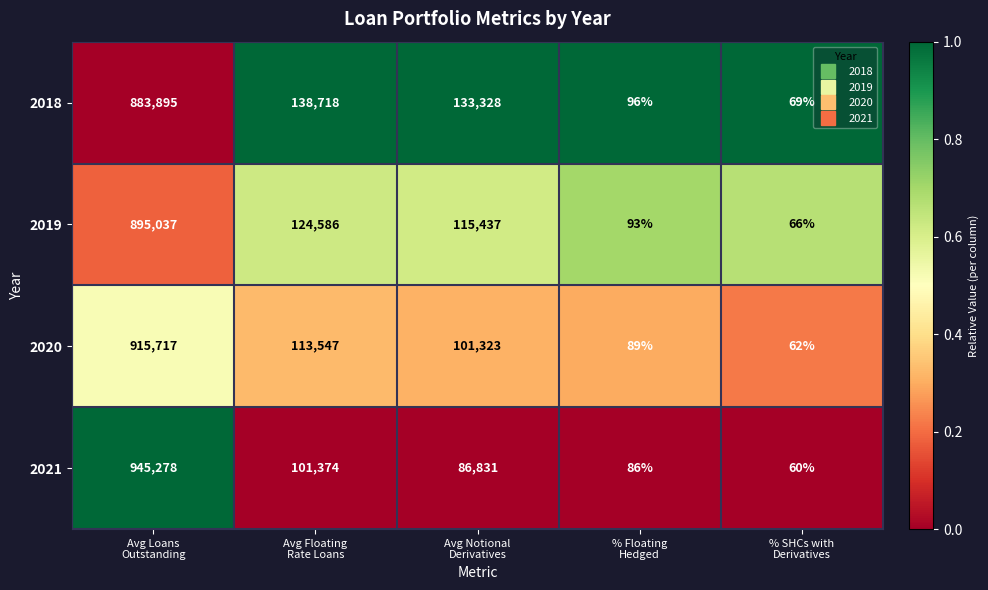

What is the average value of the 2021 series?

226726